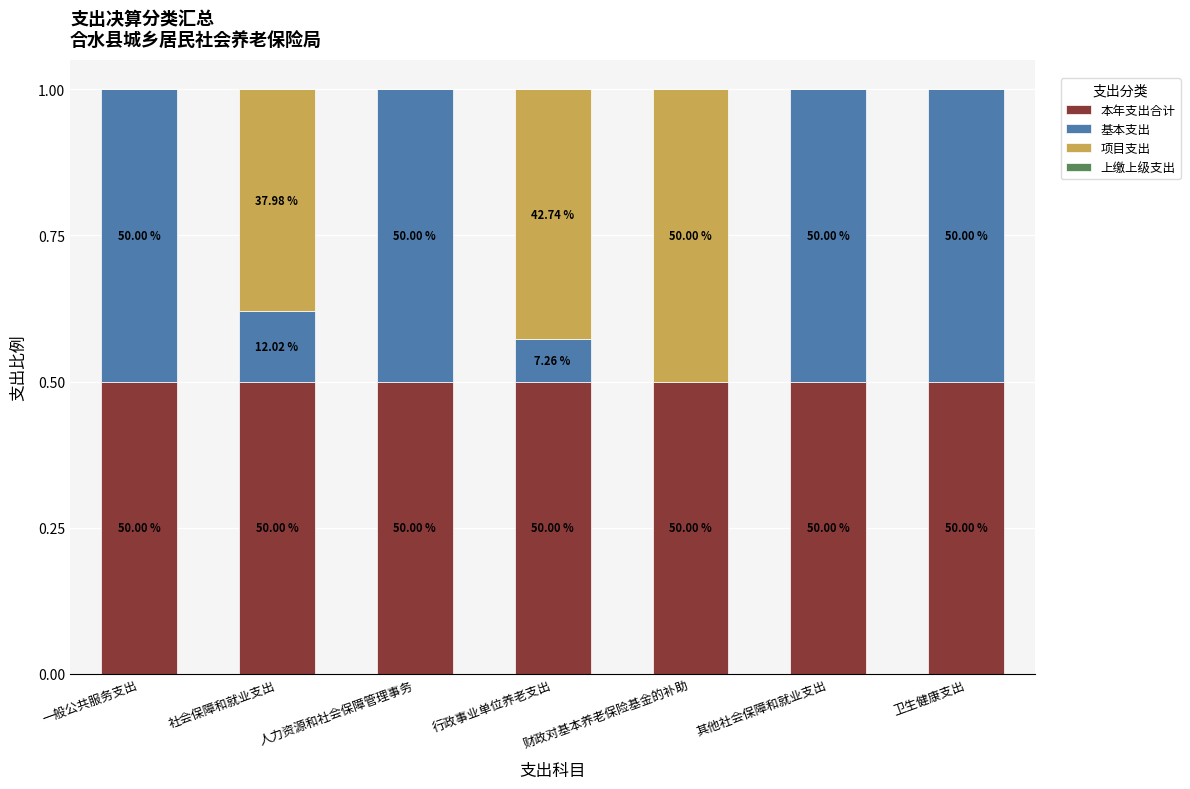

Is it true that 基本支出 equals 0.1 at 行政事业单位养老支出?

True